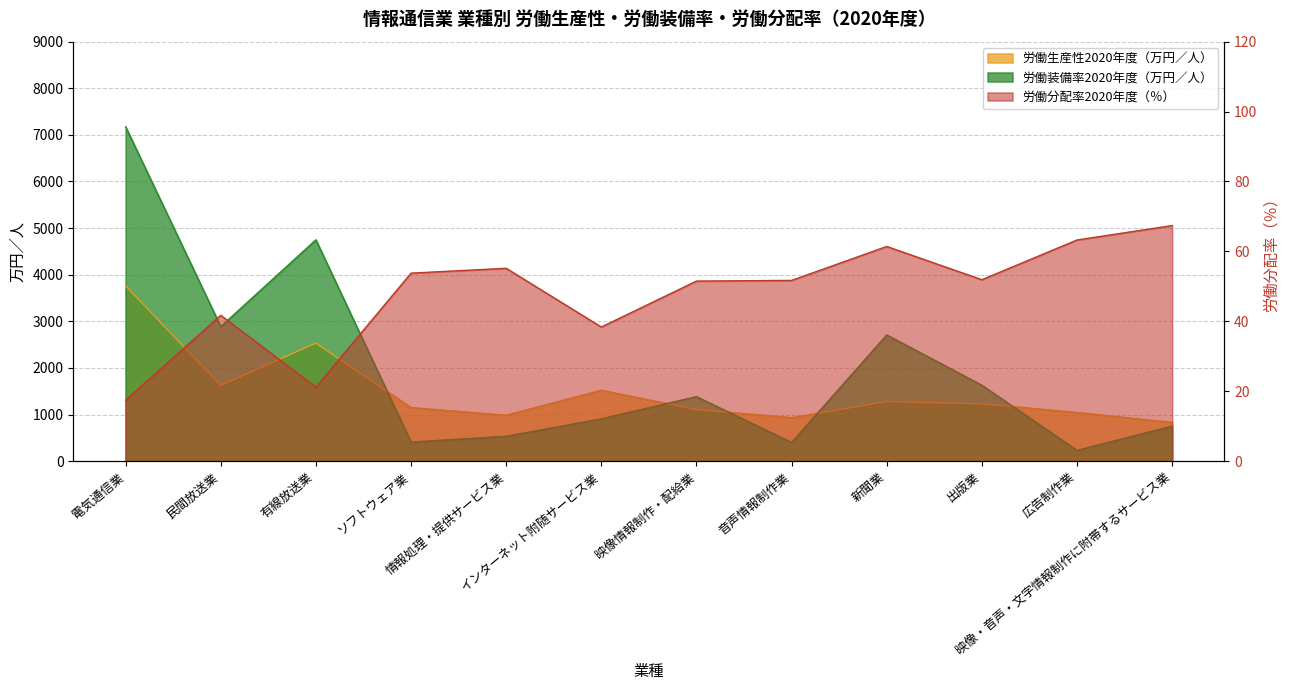

Where does the 労働装備率2020年度（万円／人） series first go above 1384?

電気通信業